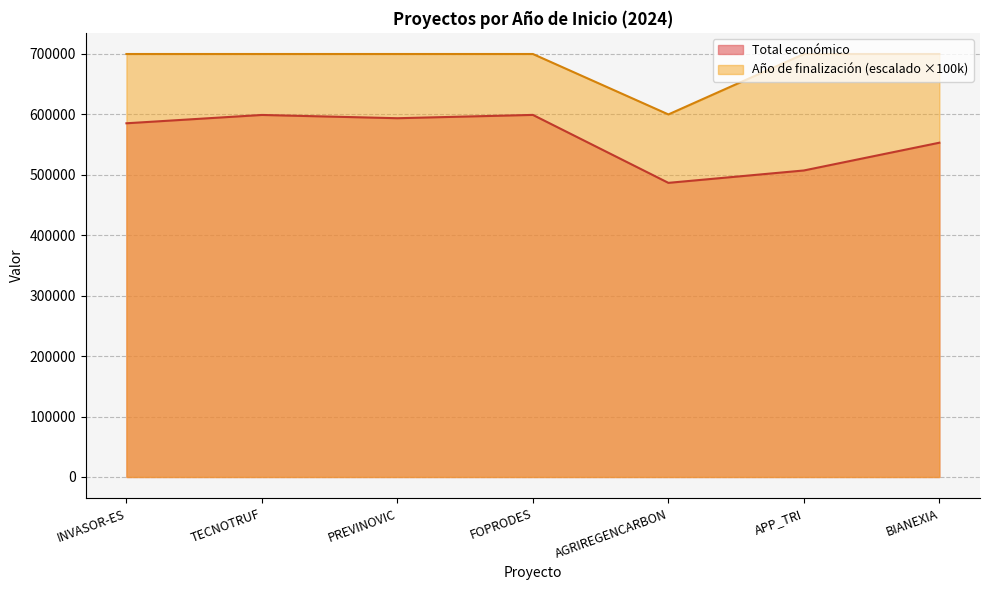

True or false: Año de finalización and Total económico intersect in this chart.

False